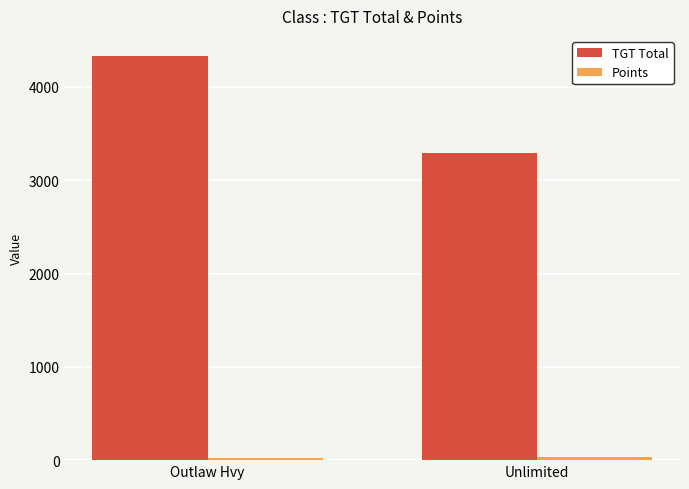

At which category is the sum across all series the highest?

Outlaw Hvy